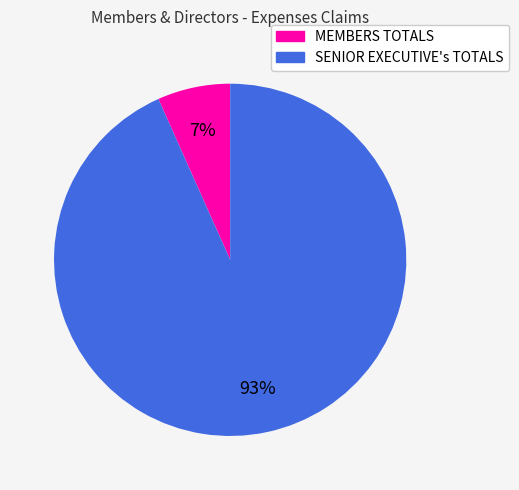

To the nearest percent, what percentage of the pie is SENIOR EXECUTIVE's TOTALS?

93%